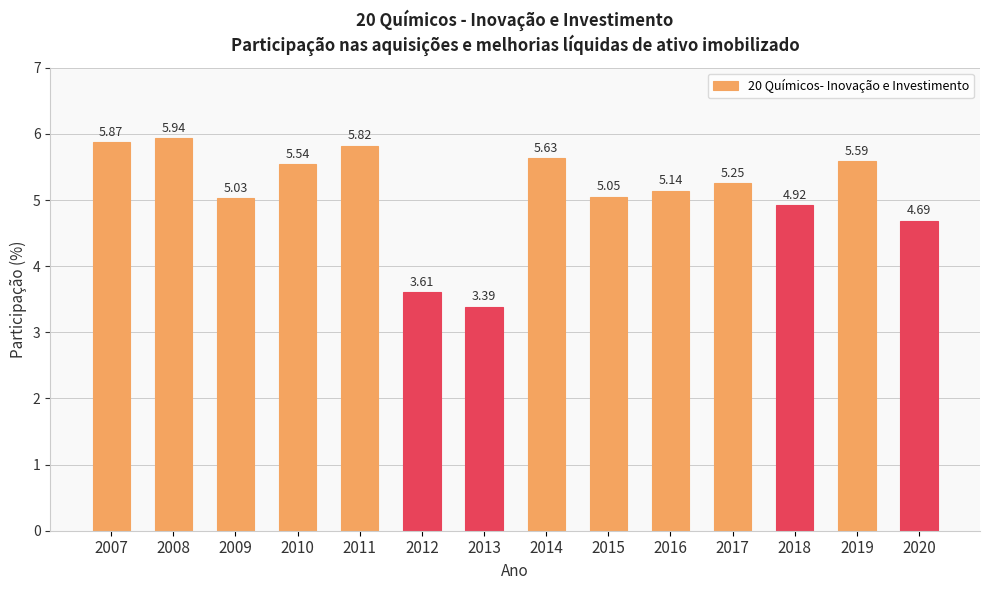

Rank the categories by value from lowest to highest.

2013, 2012, 2020, 2018, 2009, 2015, 2016, 2017, 2010, 2019, 2014, 2011, 2007, 2008